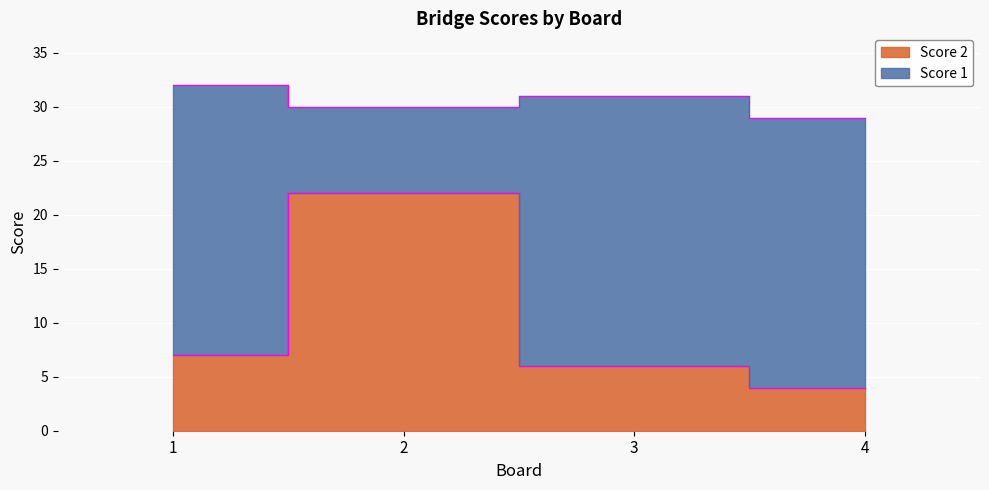

At which label does the data first exceed 7?

2